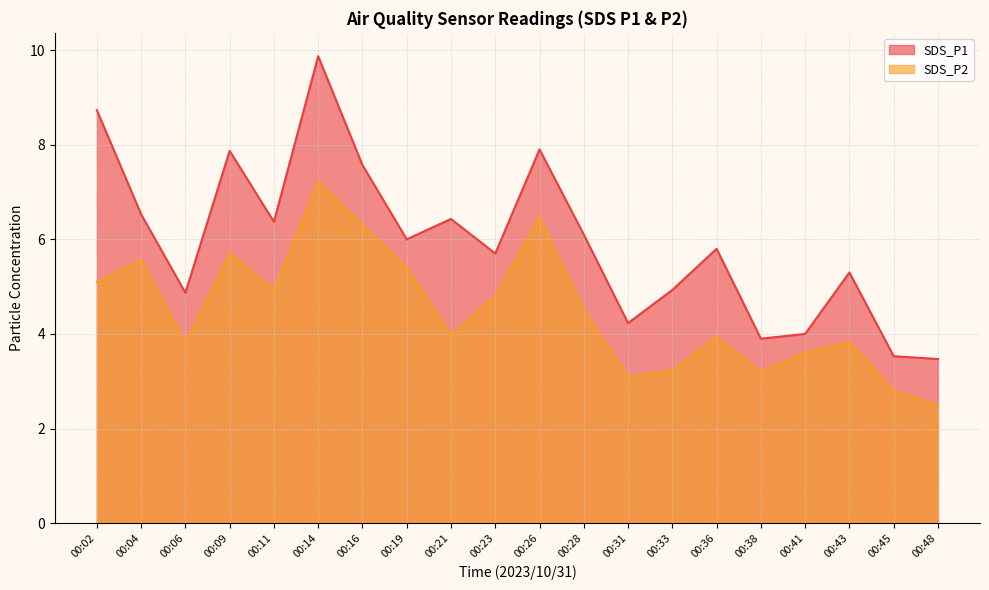

What is the difference between the second highest and second lowest values in the SDS_P2 series?

3.7